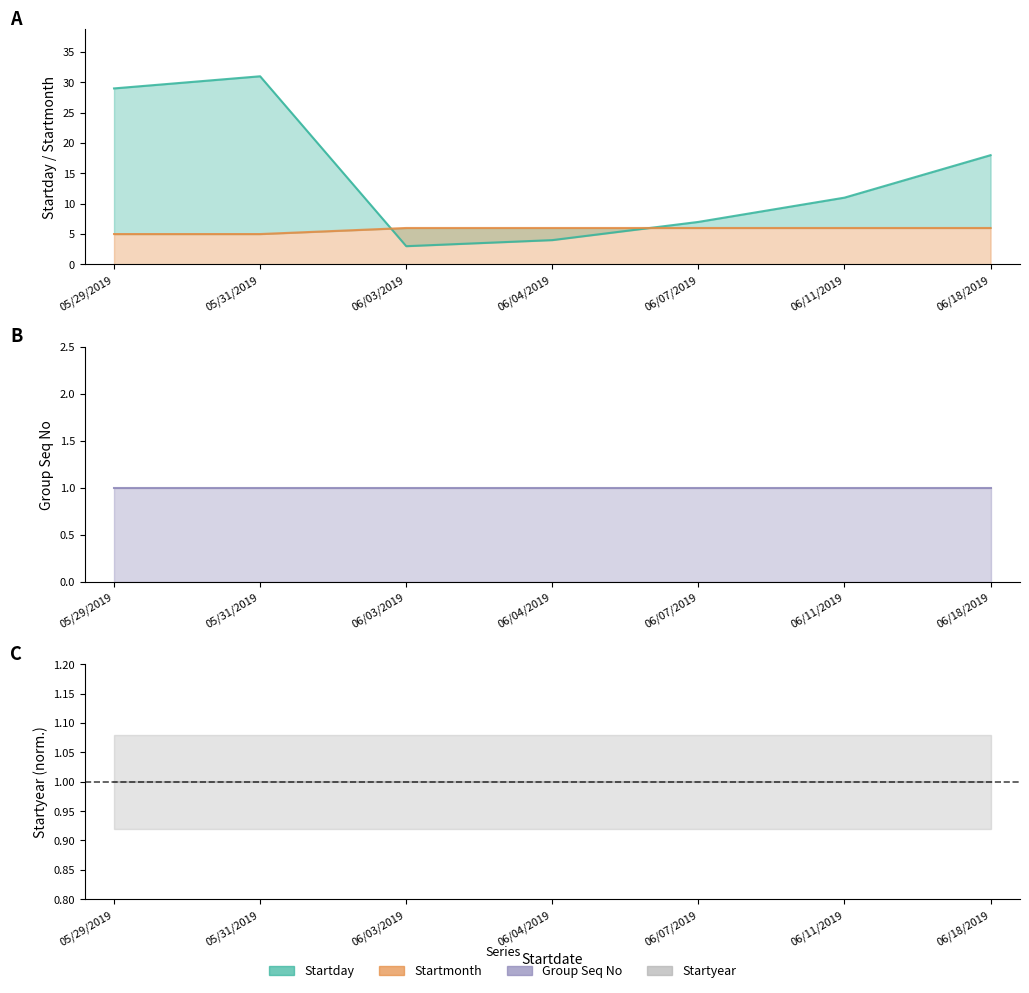

Between which two adjacent categories do Startday and Startmonth first intersect?

05/31/2019 and 06/03/2019